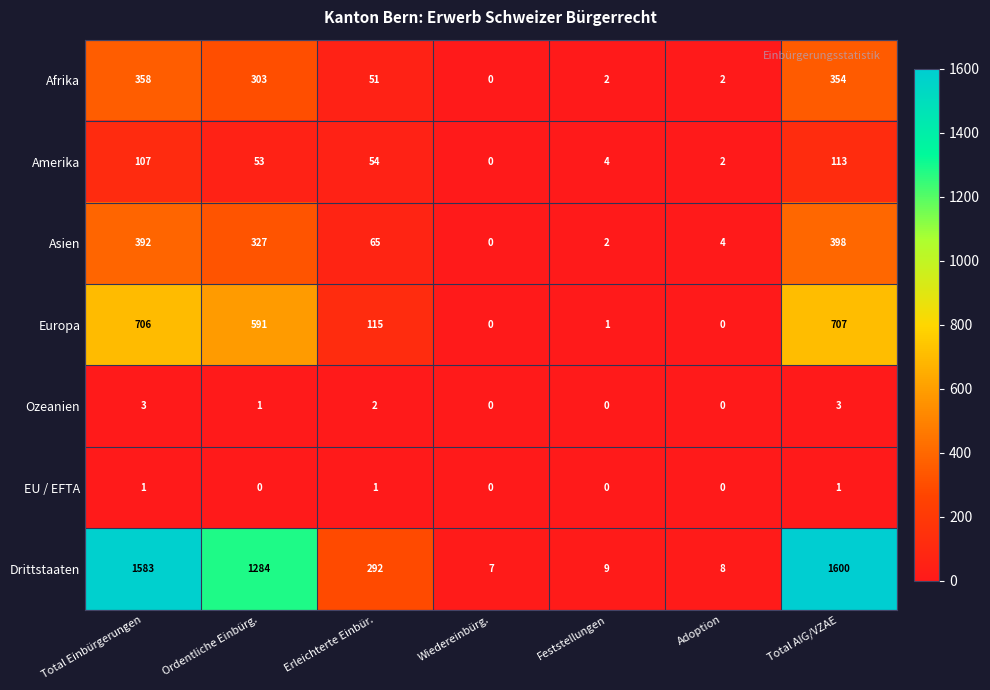

Which series has the largest total across all categories?

Drittstaaten